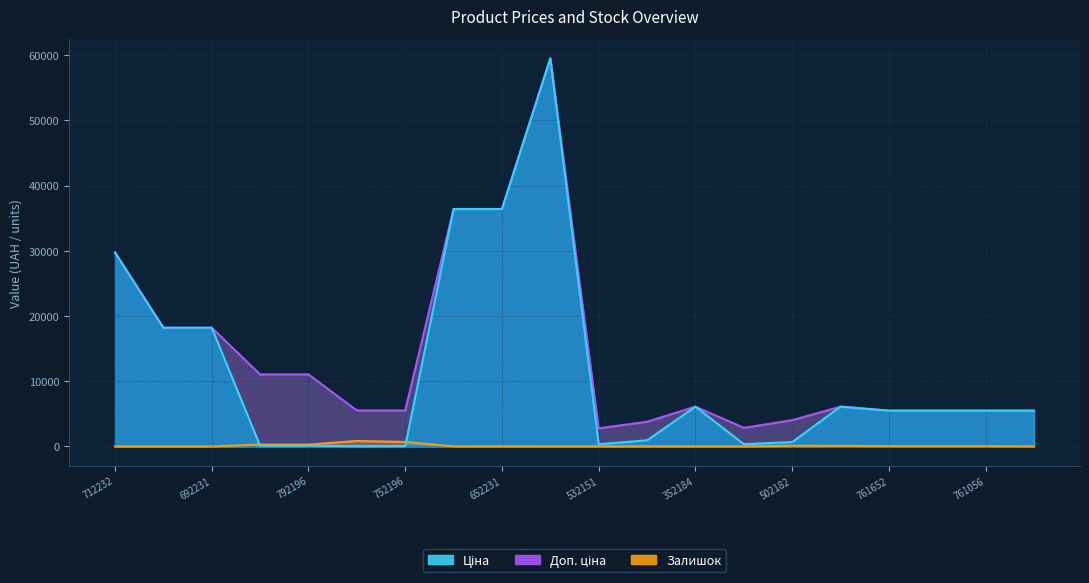

Reading left to right, list all the values displayed in this chart.

Ціна: 29761.5	18212.0	18212.0	110.5	110.5	55.3	55.3	36424.0	36424.0	59523.0	348.6	947.6	6112.5	358.0	672.7	6112.5	5497.3	5497.3	5497.3	5497.3
Доп. ціна: 29761.5	18212.0	18212.0	11055.0	11055.0	5528.0	5528.0	36424.0	36424.0	59523.0	2789.2	3790.3	6112.5	2863.8	4036.0	6112.5	5497.3	5497.3	5497.3	5497.3
Залишок: 0.0	1.0	0.0	295.0	290.0	845.0	698.0	15.0	24.0	17.0	15.0	21.0	18.0	15.0	106.0	96.0	61.0	57.0	48.0	22.0